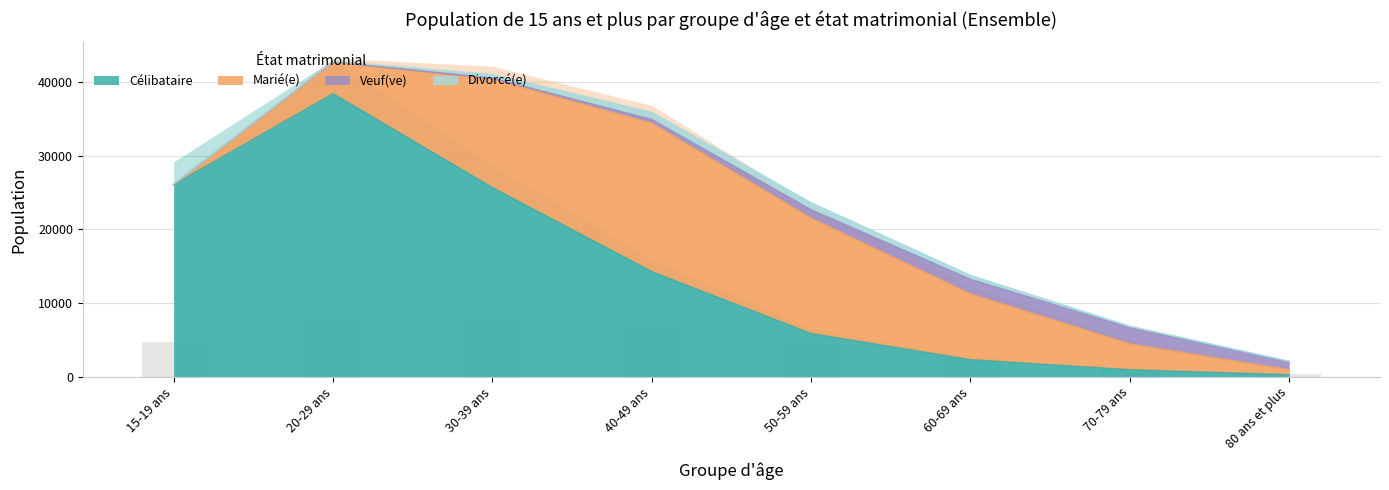

Which label corresponds to the smallest value in the chart?

15-19 ans